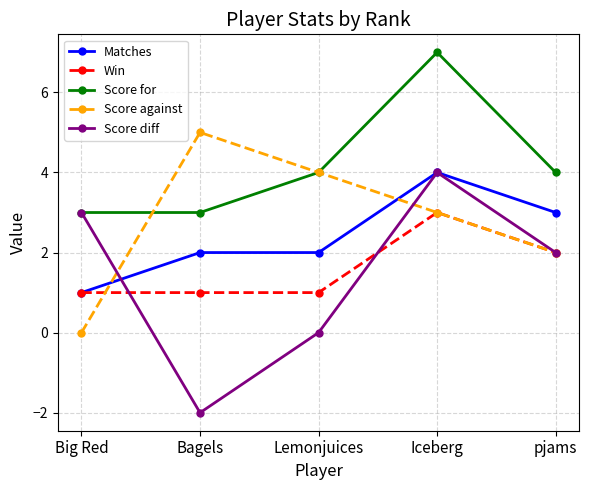

True or false: Win has a value of 1 at pjams.

False